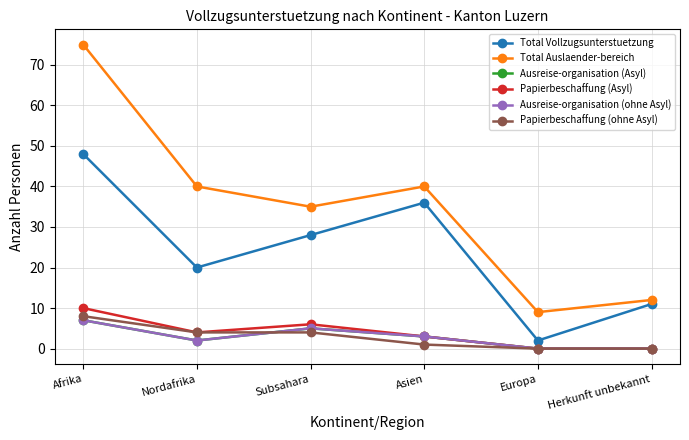

True or false: Total Auslaender-bereich has more than 1 points higher than both neighbors.

False